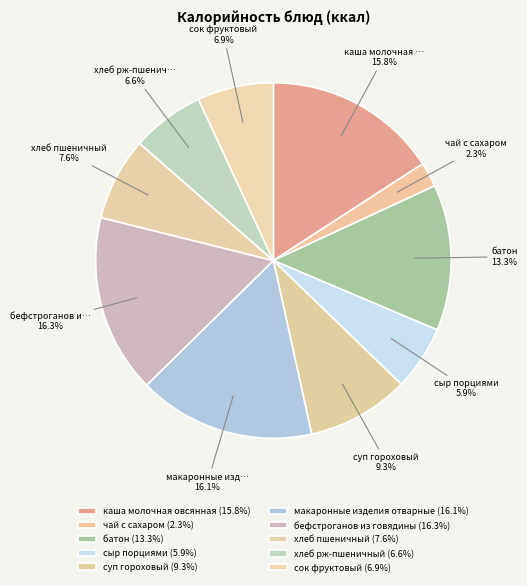

How many segments does this pie chart have?

10